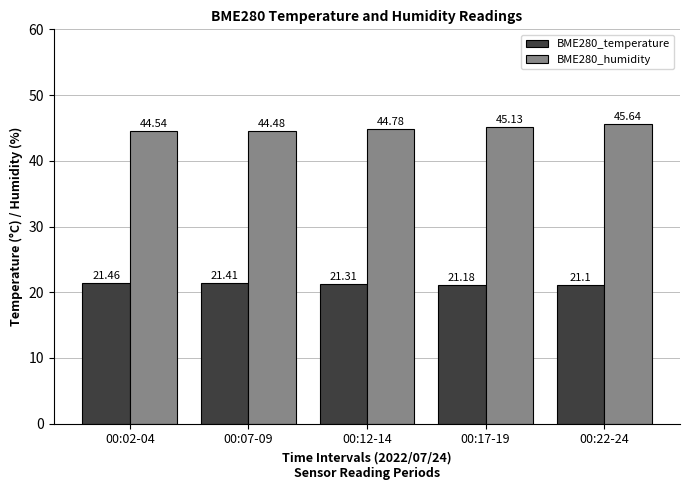

Reading left to right, transcribe all the data shown in this chart.

BME280_temperature: 21.5	21.4	21.3	21.2	21.1
BME280_humidity: 44.5	44.5	44.8	45.1	45.6